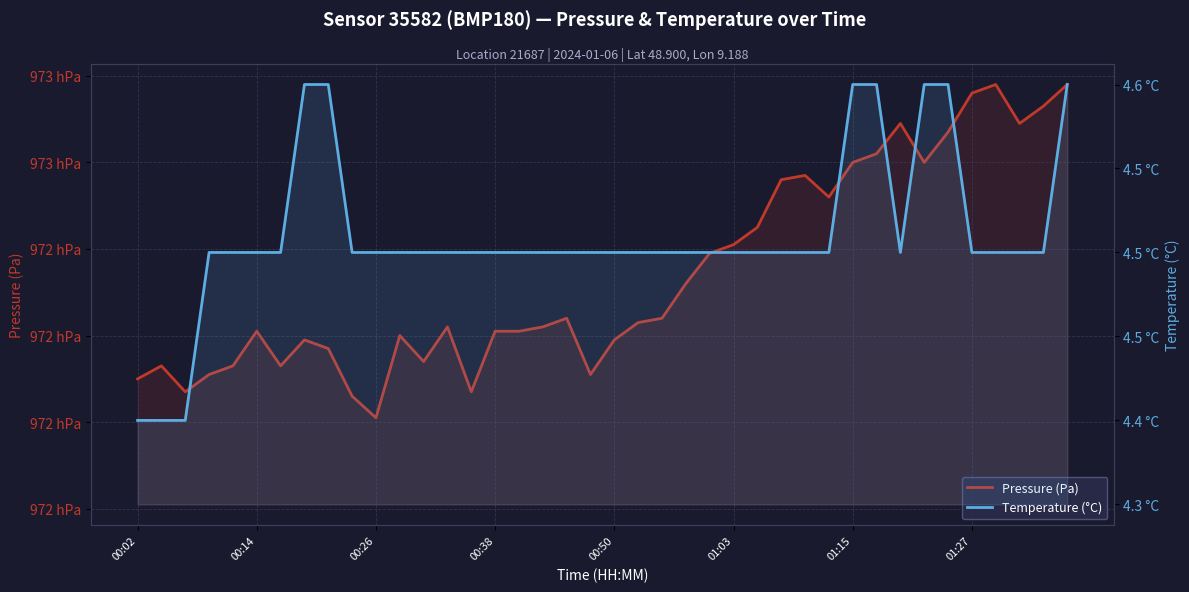

How many categories are shown in the chart?

40